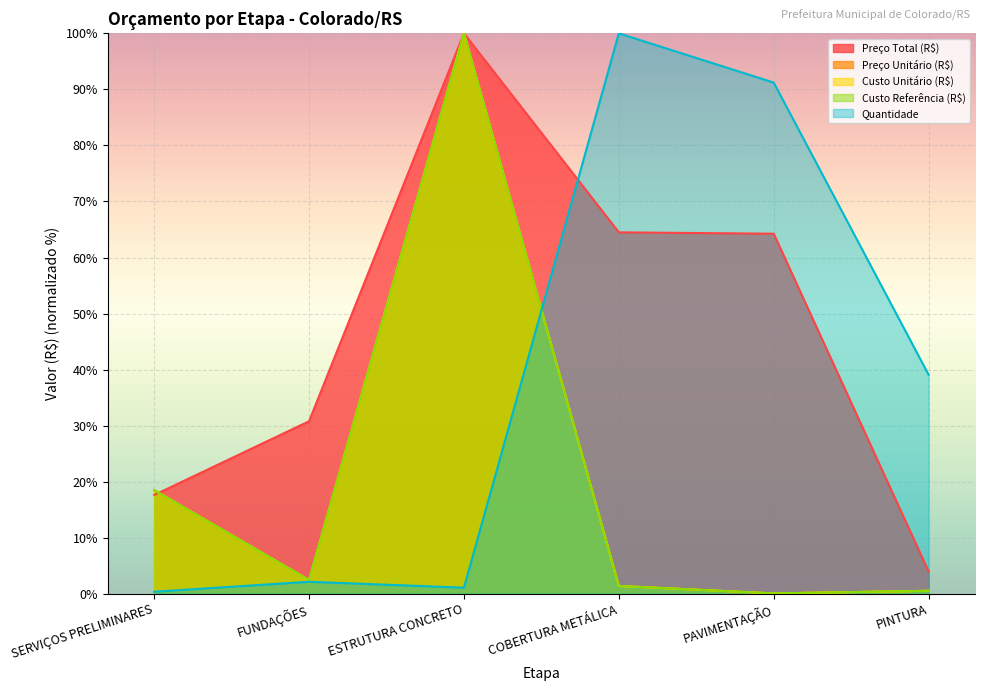

True or false: Custo Referência (R$) and Preço Unitário (R$) intersect in this chart.

True